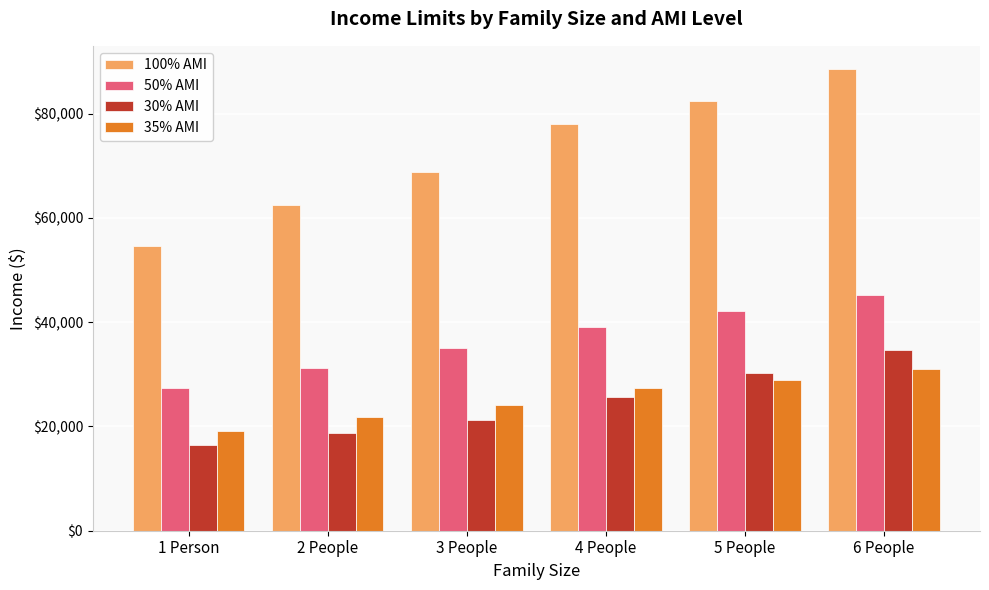

Which label corresponds to the largest value in the chart?

6 People